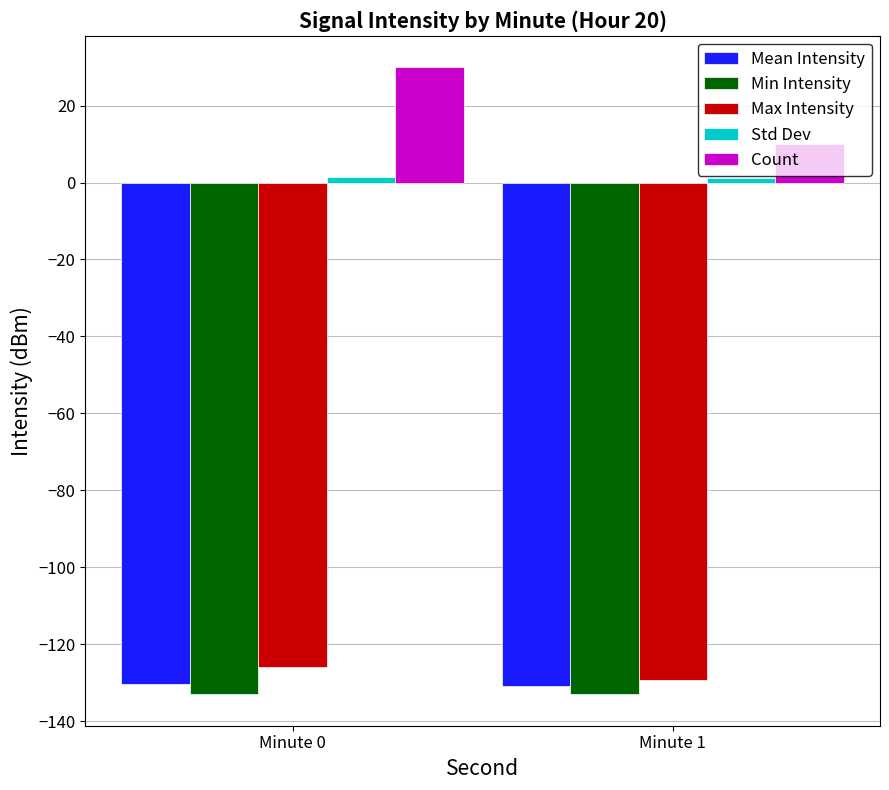

What is the lowest value of the Count series?

10.0